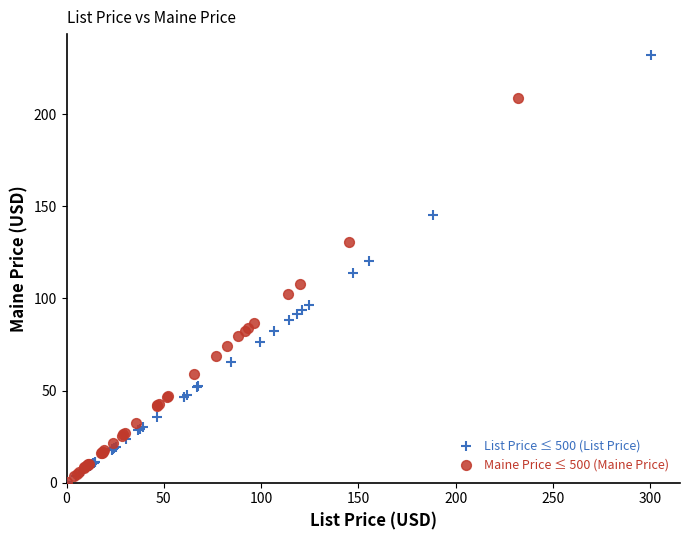

What are all the series names shown in the legend?

List Price ≤ 500 (List Price), Maine Price ≤ 500 (Maine Price)